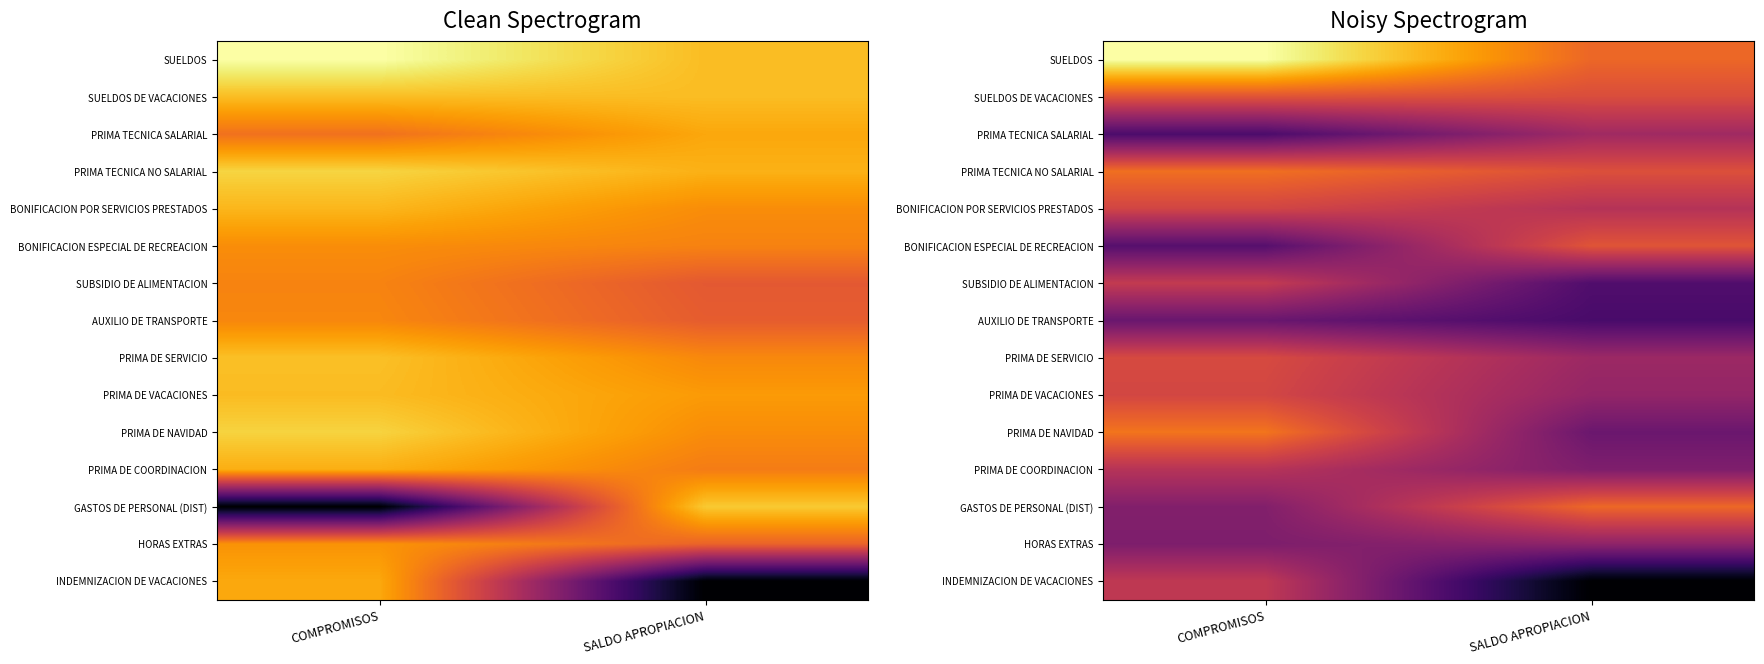

At how many categories does at least one series exceed 19?

2